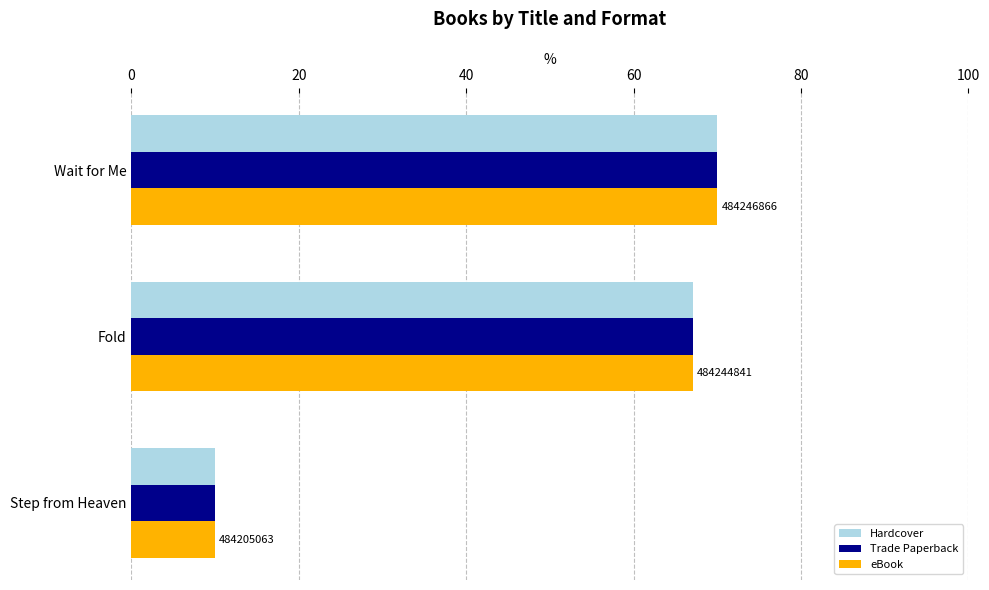

What is the difference between the maximum and minimum values in the Trade Paperback series?

60.0